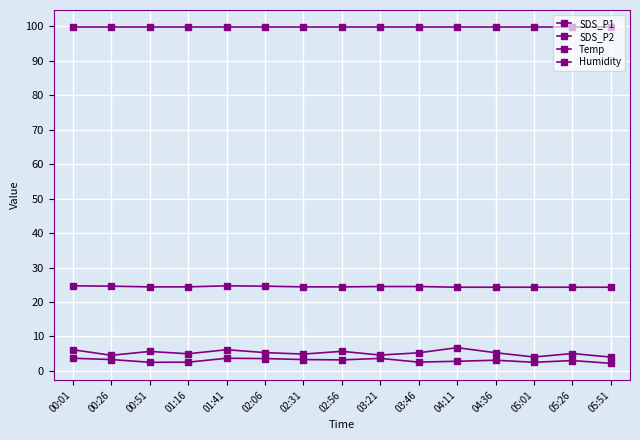

How many lines are shown in the chart?

4